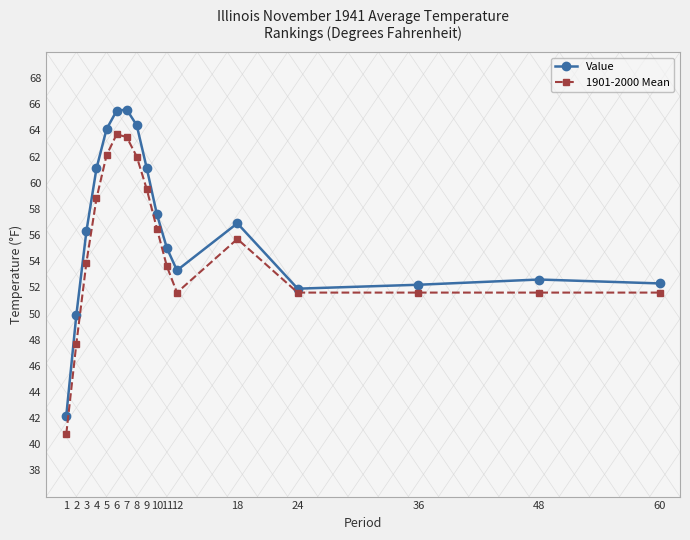

Which series changed the most between 3 and 7?

1901-2000 Mean